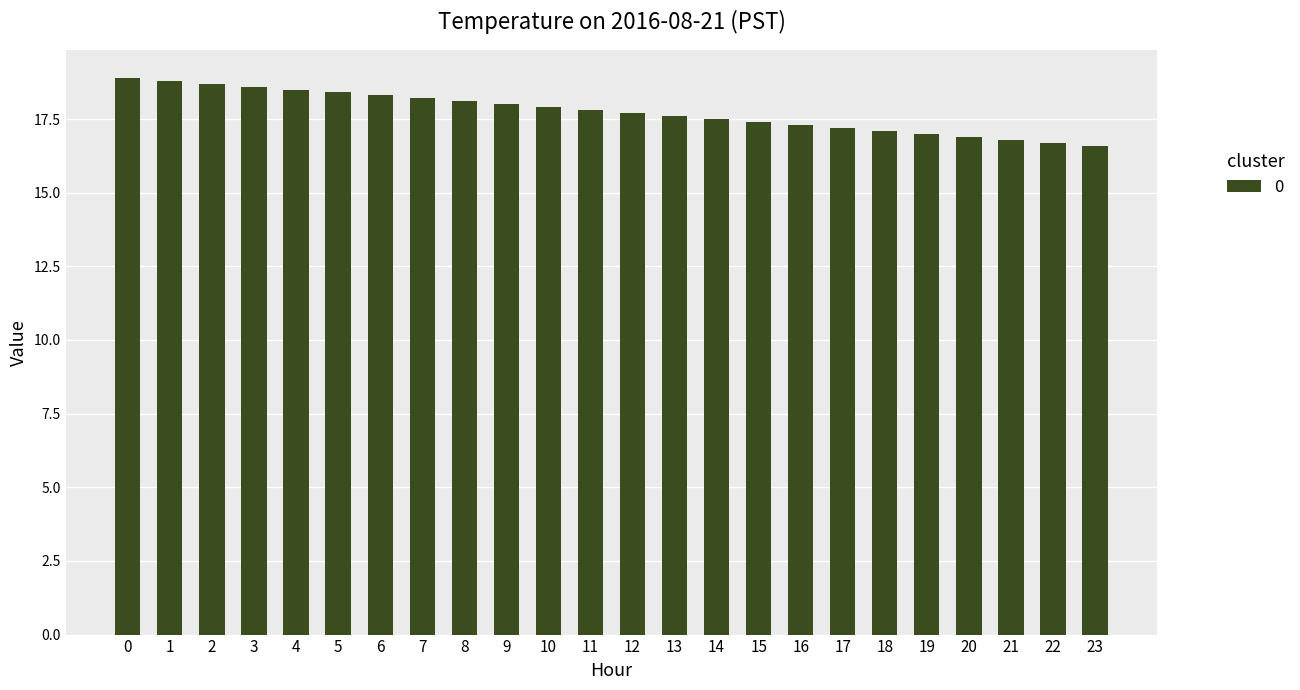

Is it true that the value at 4 is 18.5?

True